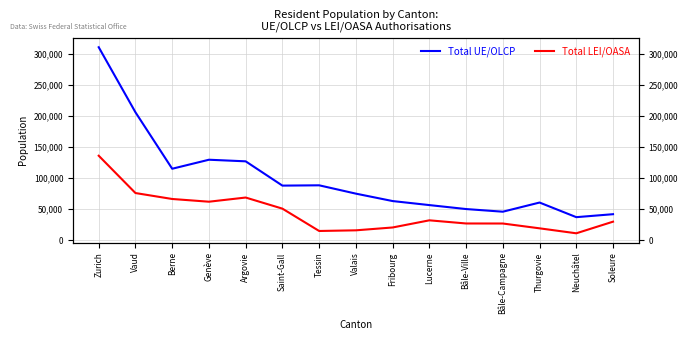

What is the value of the Total LEI/OASA point at the 10th from the left?

31898